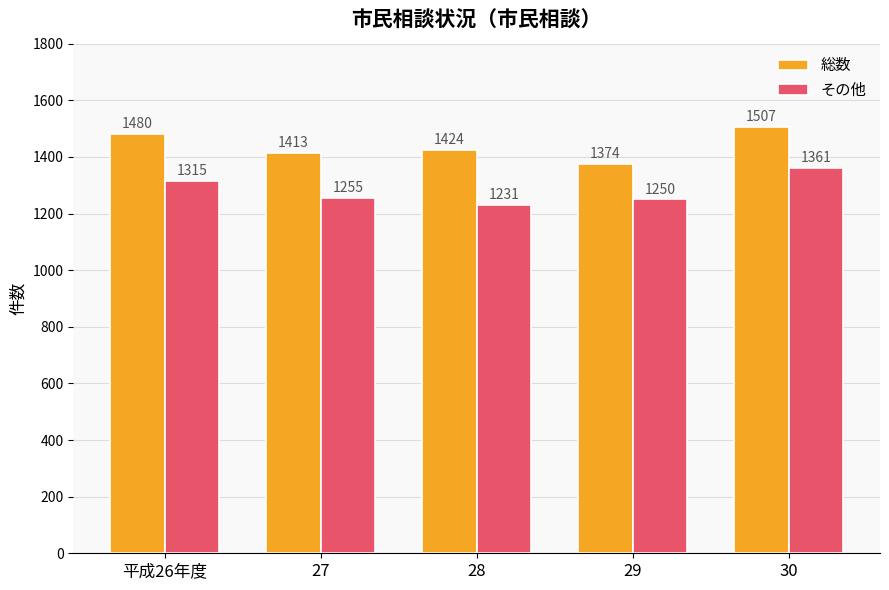

Reading right to left, what are all the values shown in this chart?

総数: 1507	1374	1424	1413	1480
その他: 1361	1250	1231	1255	1315